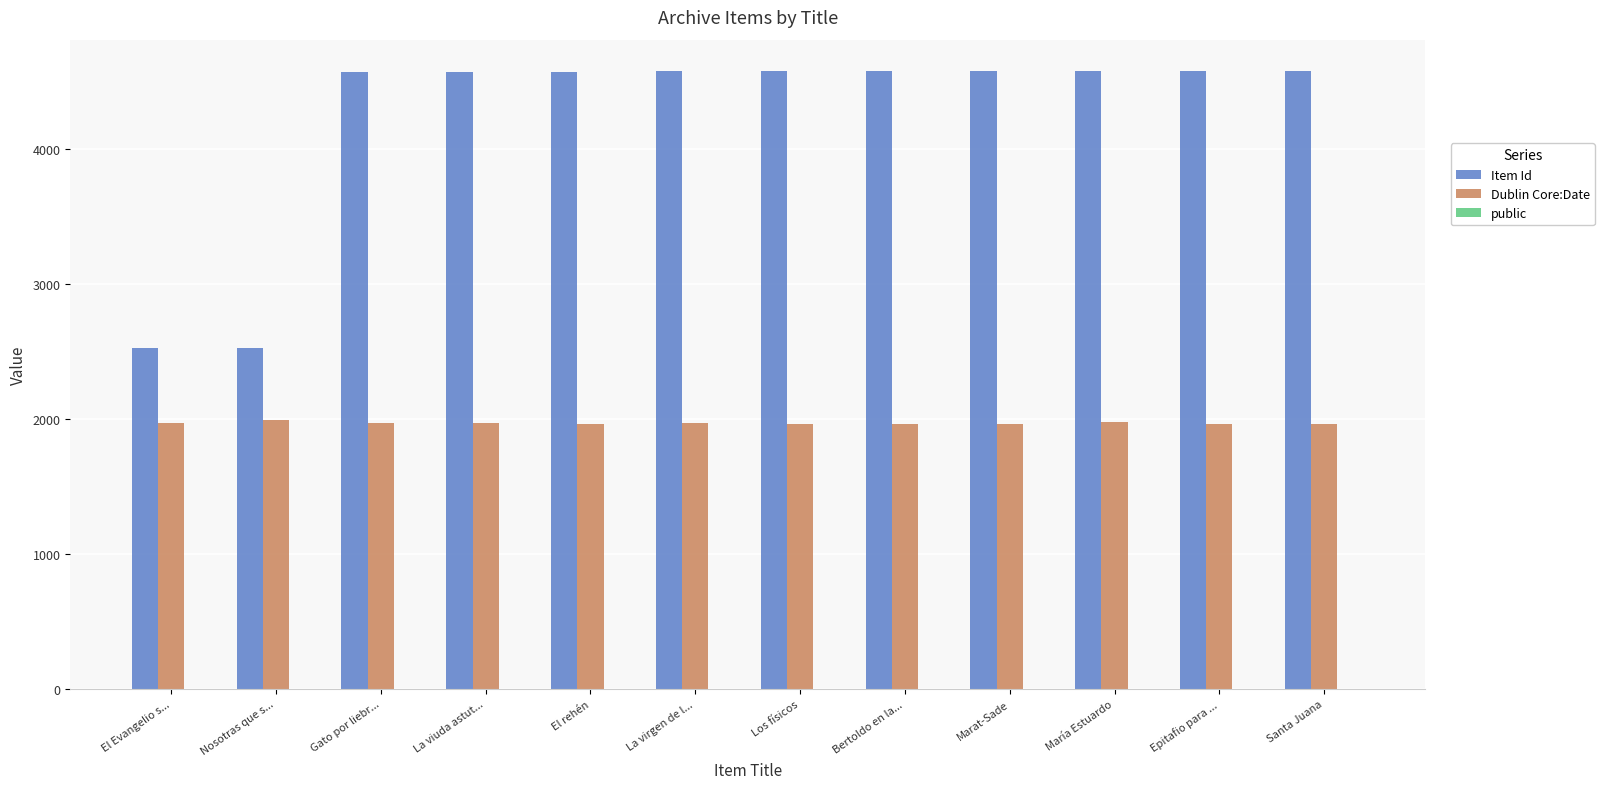

What is the sum of all Item Id values?

50833